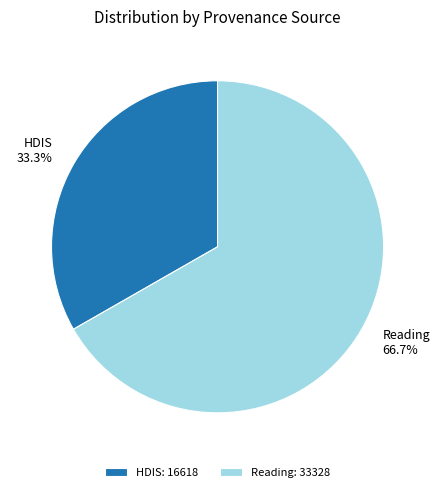

Which category has the biggest portion of the pie?

Reading